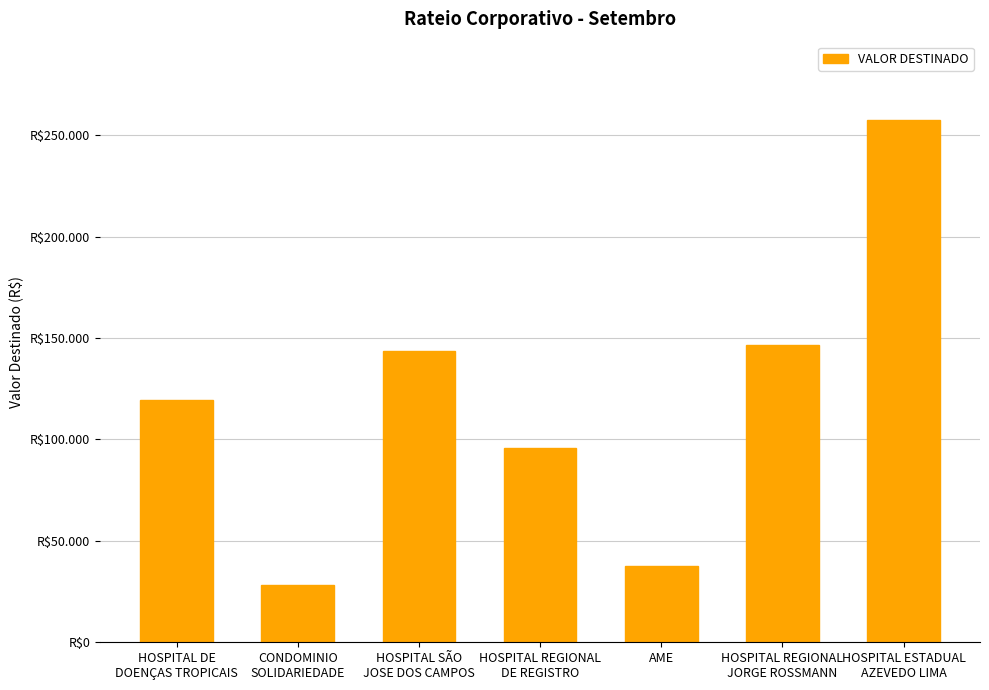

Rank the categories by value from highest to lowest.

HOSPITAL ESTADUAL
AZEVEDO LIMA, HOSPITAL REGIONAL
JORGE ROSSMANN, HOSPITAL SÃO
JOSE DOS CAMPOS, HOSPITAL DE
DOENÇAS TROPICAIS, HOSPITAL REGIONAL
DE REGISTRO, AME, CONDOMINIO
SOLIDARIEDADE